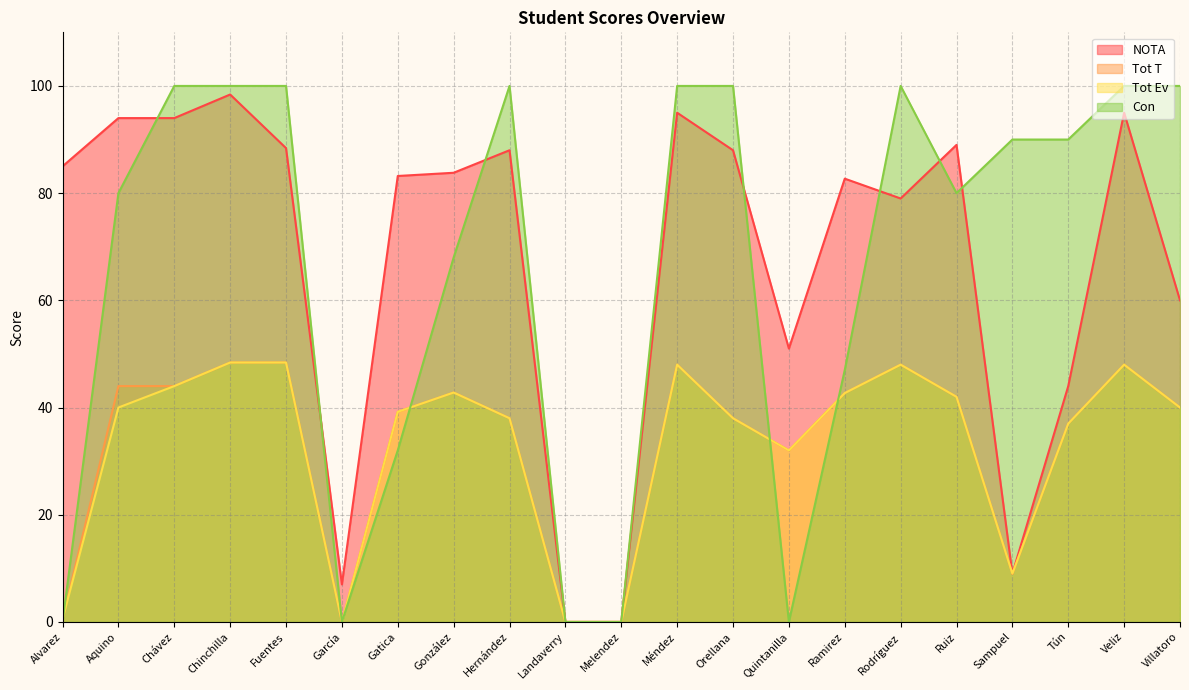

Reading right to left, list all the values displayed in this chart.

NOTA: 60.0	95.0	44.0	9.0	89.0	79.0	82.7	51.0	88.0	95.0	0.0	0.0	88.0	83.8	83.2	7.0	88.4	98.4	94.0	94.0	85.0
Tot T: 40.0	48.0	37.0	9.0	42.0	48.0	42.7	32.0	38.0	48.0	0.0	0.0	38.0	42.8	39.2	0.0	48.4	48.4	44.0	44.0	0.5
Tot Ev: 40.0	48.0	37.0	9.0	42.0	48.0	42.7	32.0	38.0	48.0	0.0	0.0	38.0	42.8	39.2	0.0	48.4	48.4	44.0	40.0	0.5
Con: 100.0	100.0	90.0	90.0	80.0	100.0	47.0	0.0	100.0	100.0	0.0	0.0	100.0	68.0	32.0	0.0	100.0	100.0	100.0	80.0	0.0